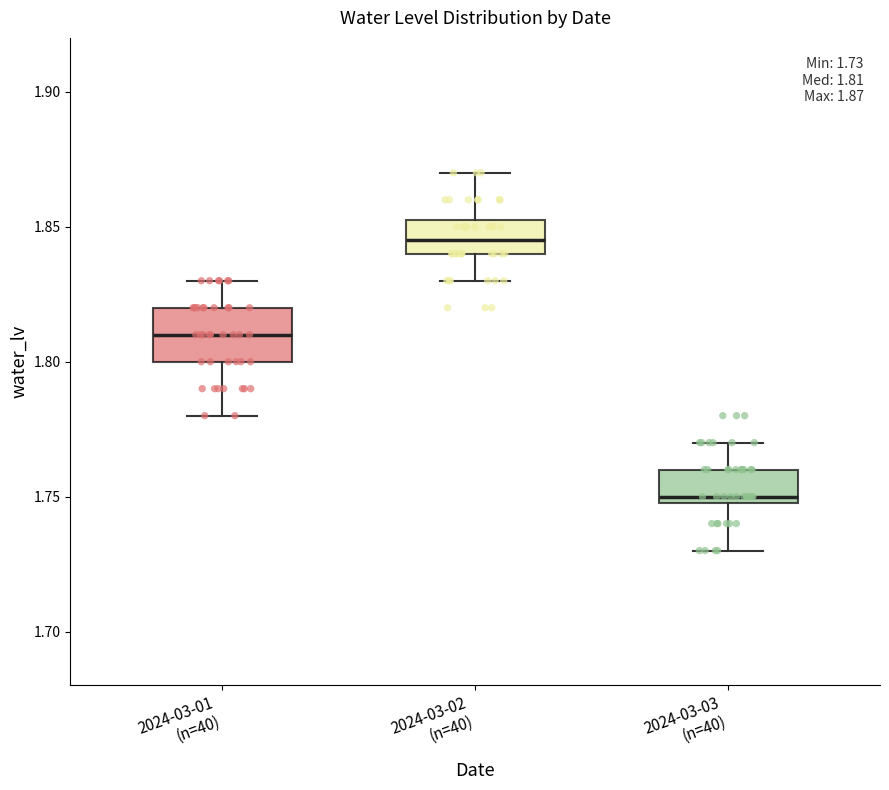

Which box has the lowest median line?

2024-03-03 (n=40)